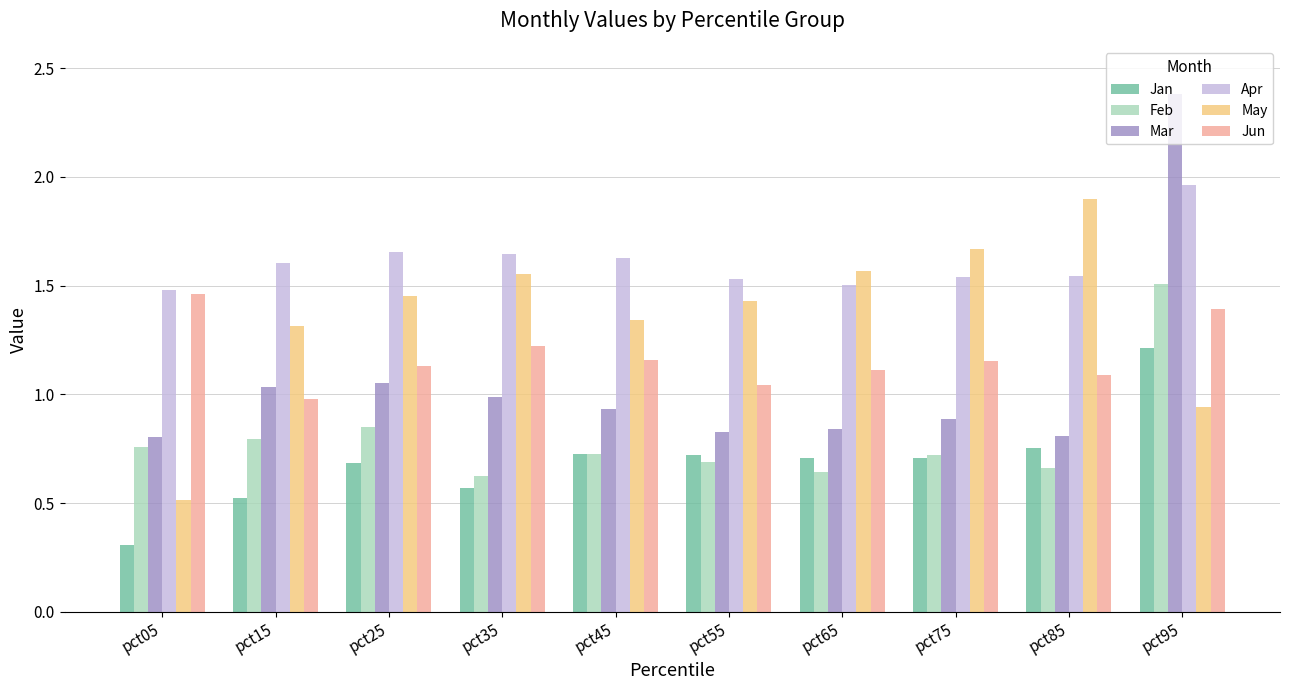

Which series has the widest spread of values?

Mar